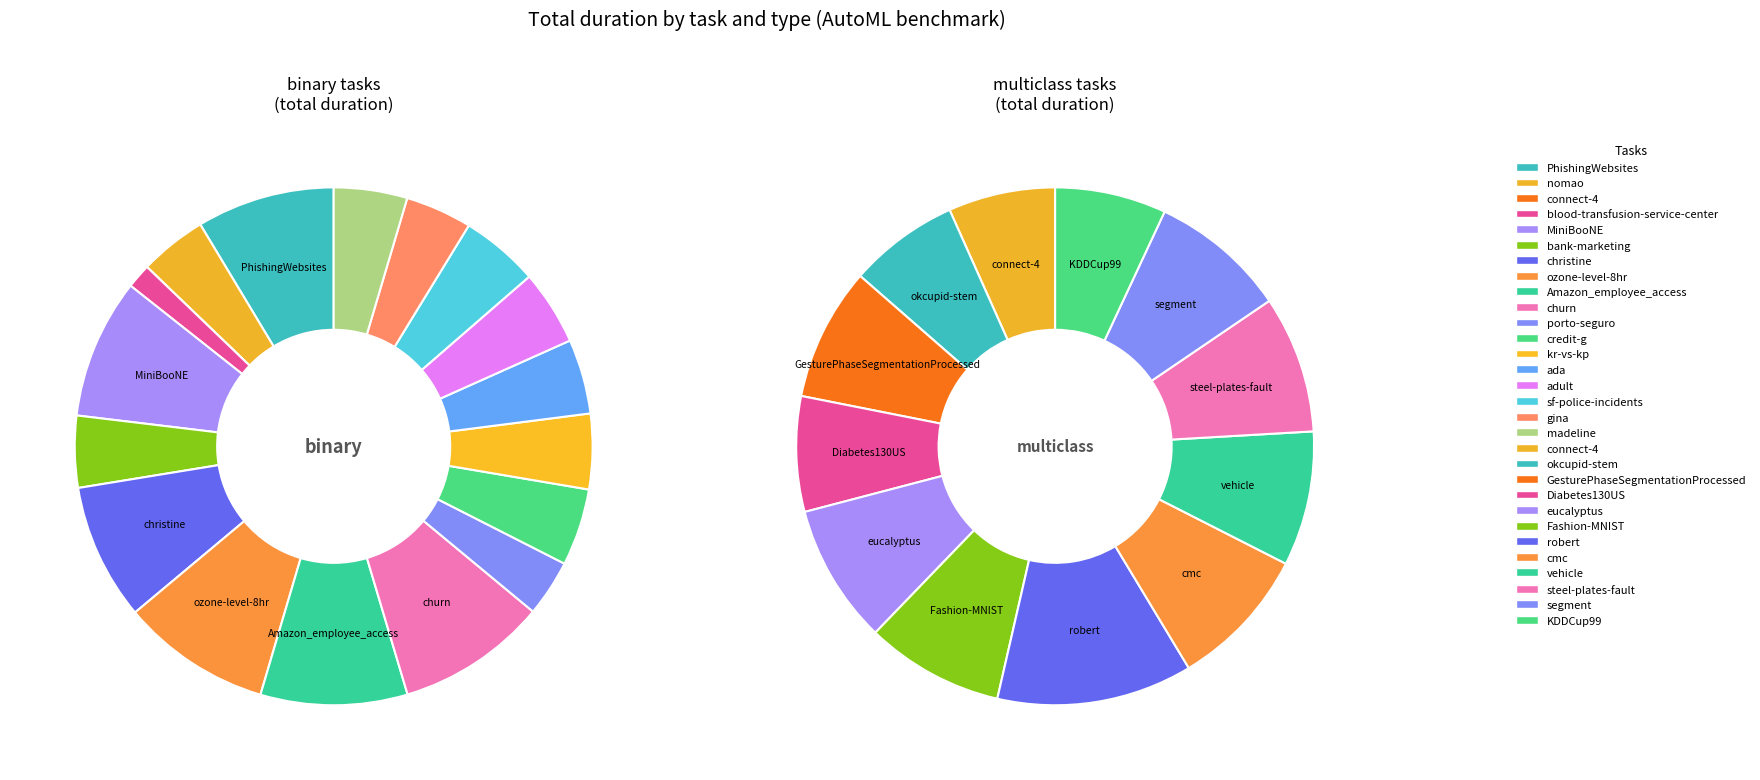

How many segments does this pie chart have?

18